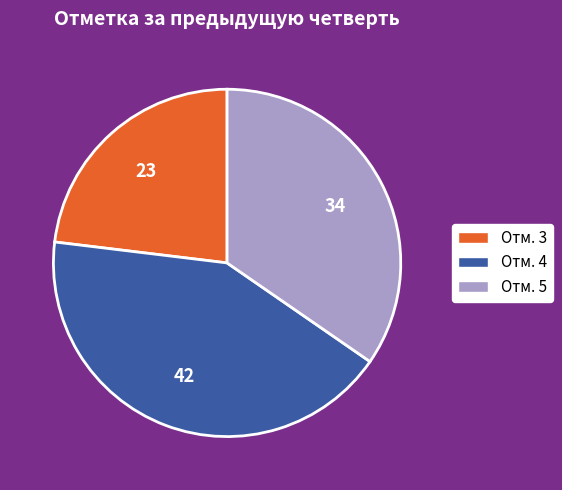

Is it true that Отм. 5 is 25% of the pie?

False